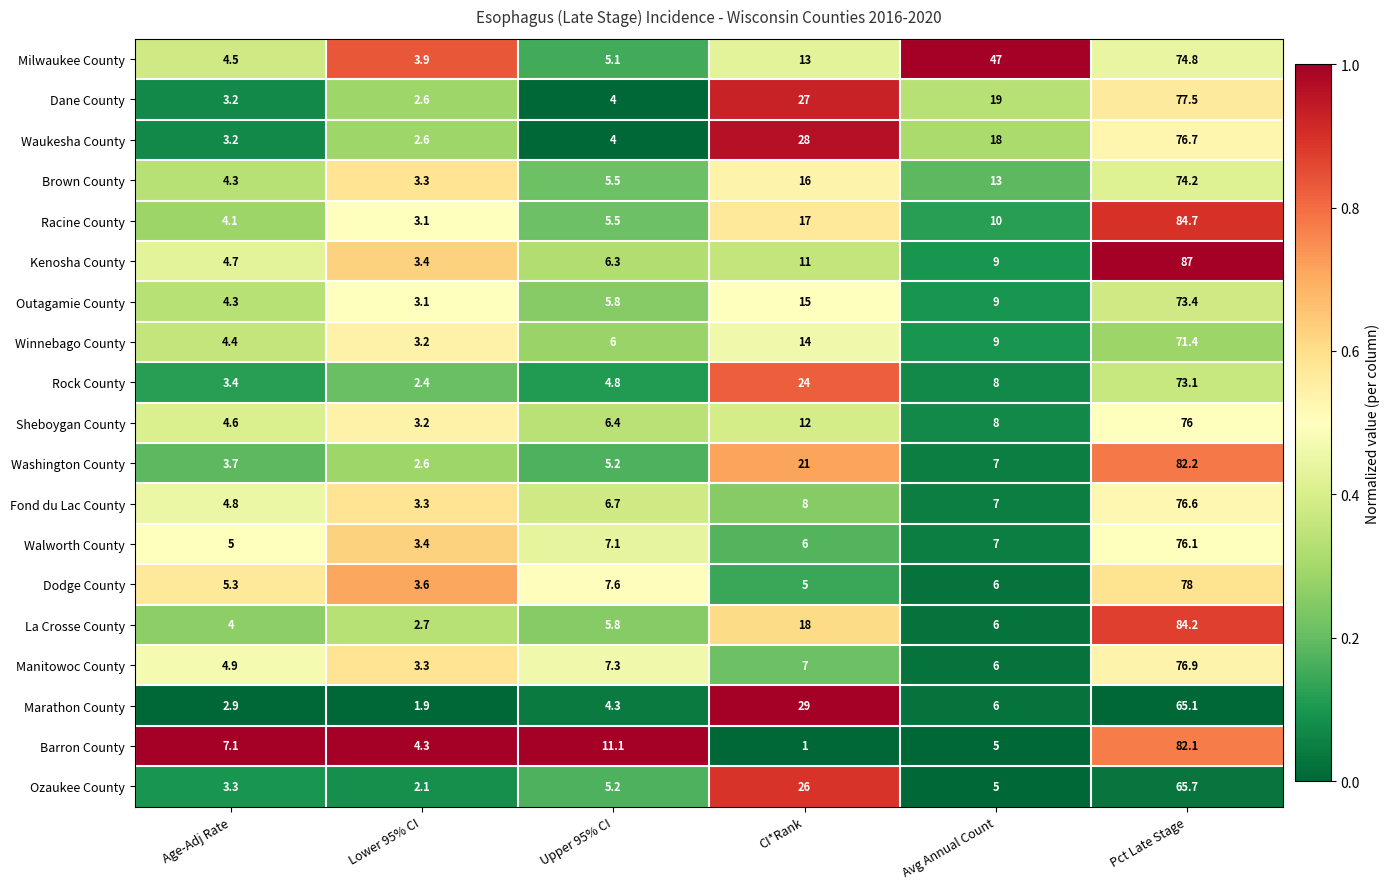

What is the difference between the highest and lowest values at Upper 95% CI?

7.1